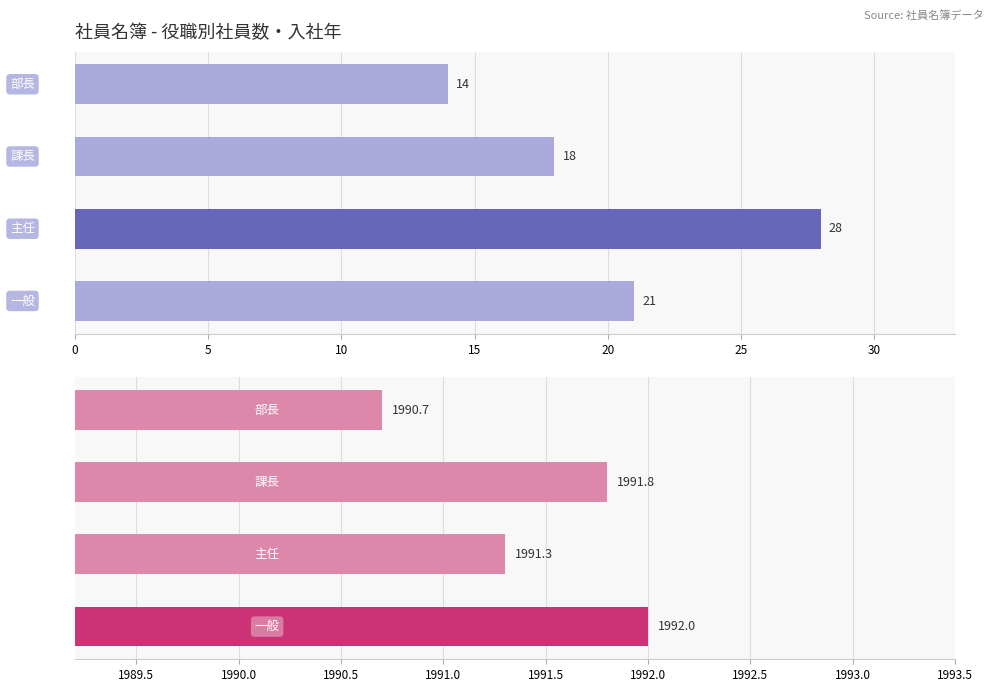

Which series has the largest total across all categories?

平均入社年